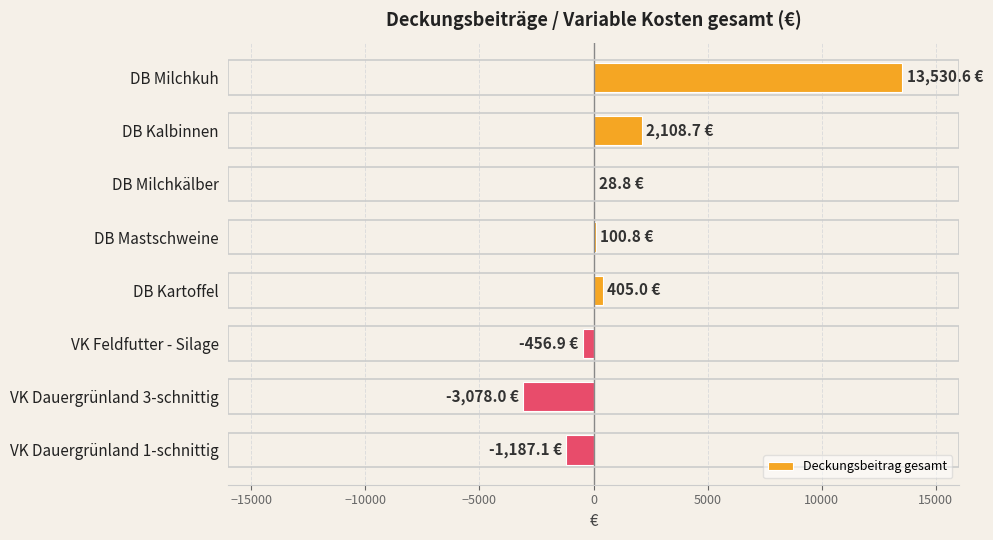

What is the sum of all values?

11451.9